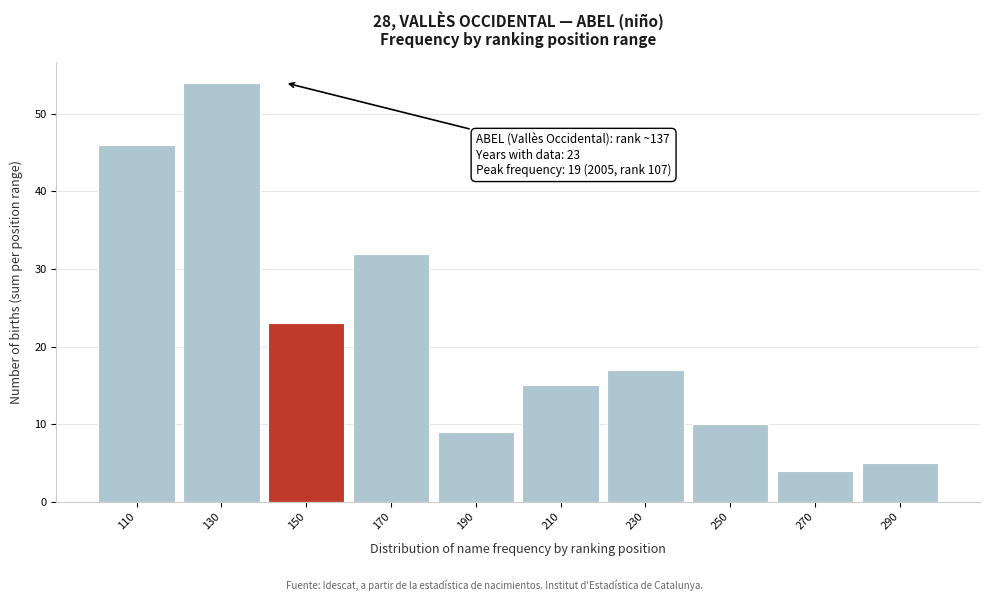

Reading left to right, what are all the values shown in this chart?

46	54	23	32	9	15	17	10	4	5